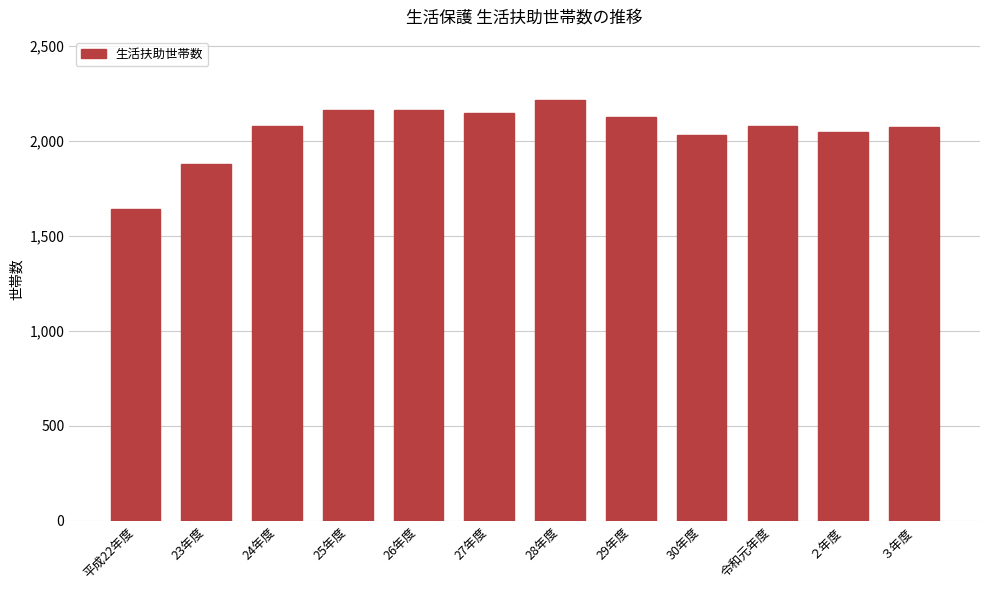

What is the smallest value displayed?

1644